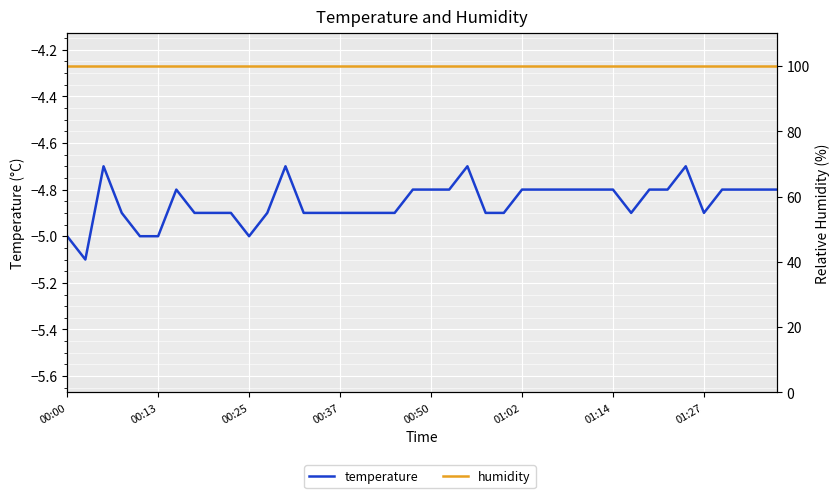

Read the temperature value at 39.

-4.8